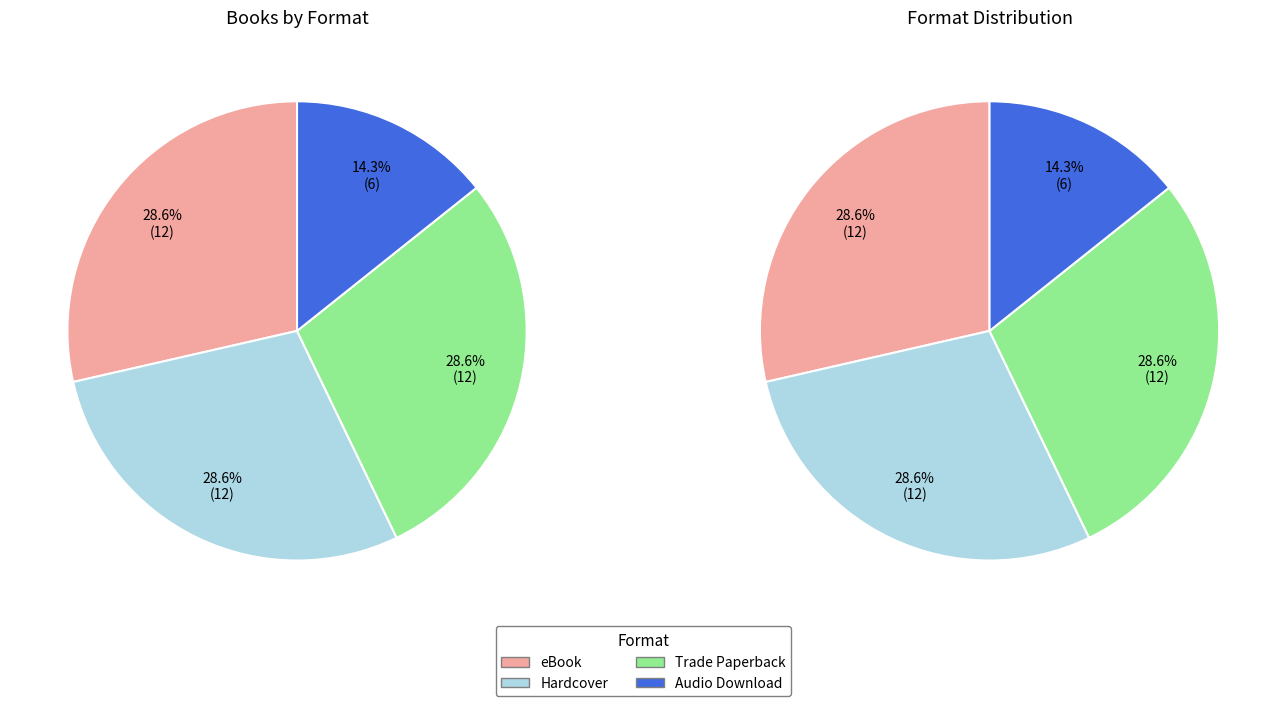

How many segments does this pie chart have?

4